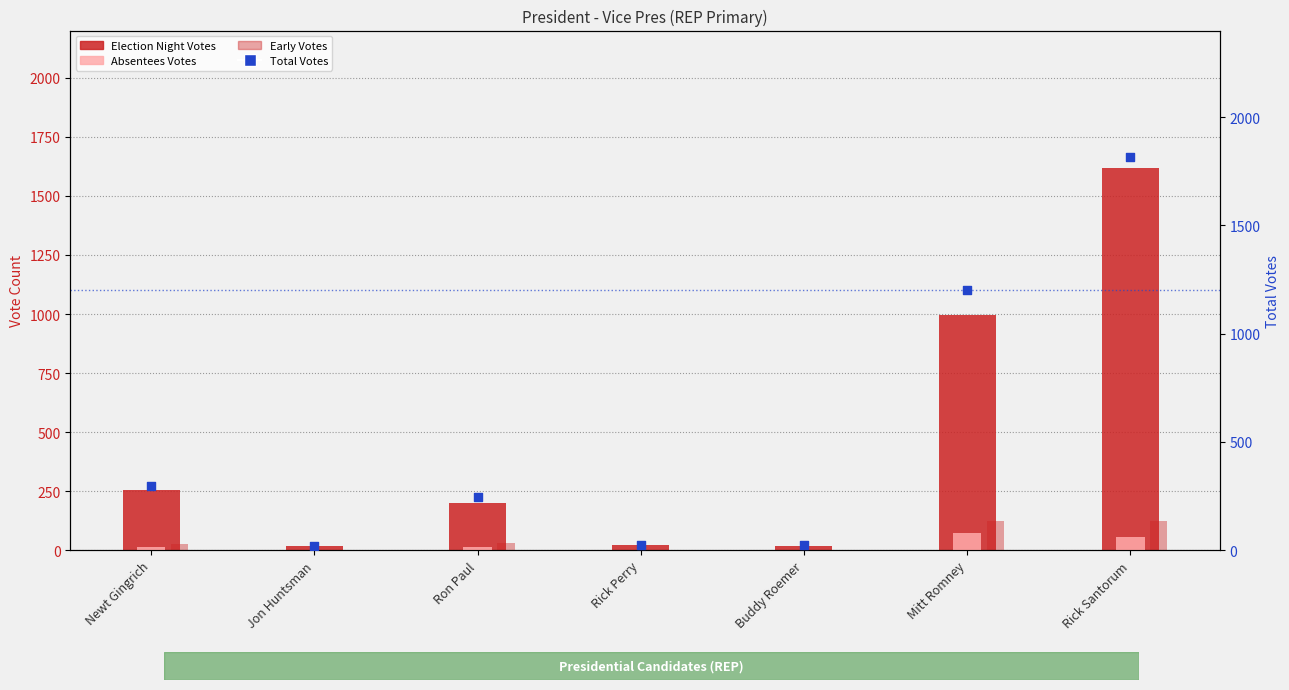

What are all the series names shown in the legend?

Election Night Votes, Absentees Votes, Early Votes, Total Votes